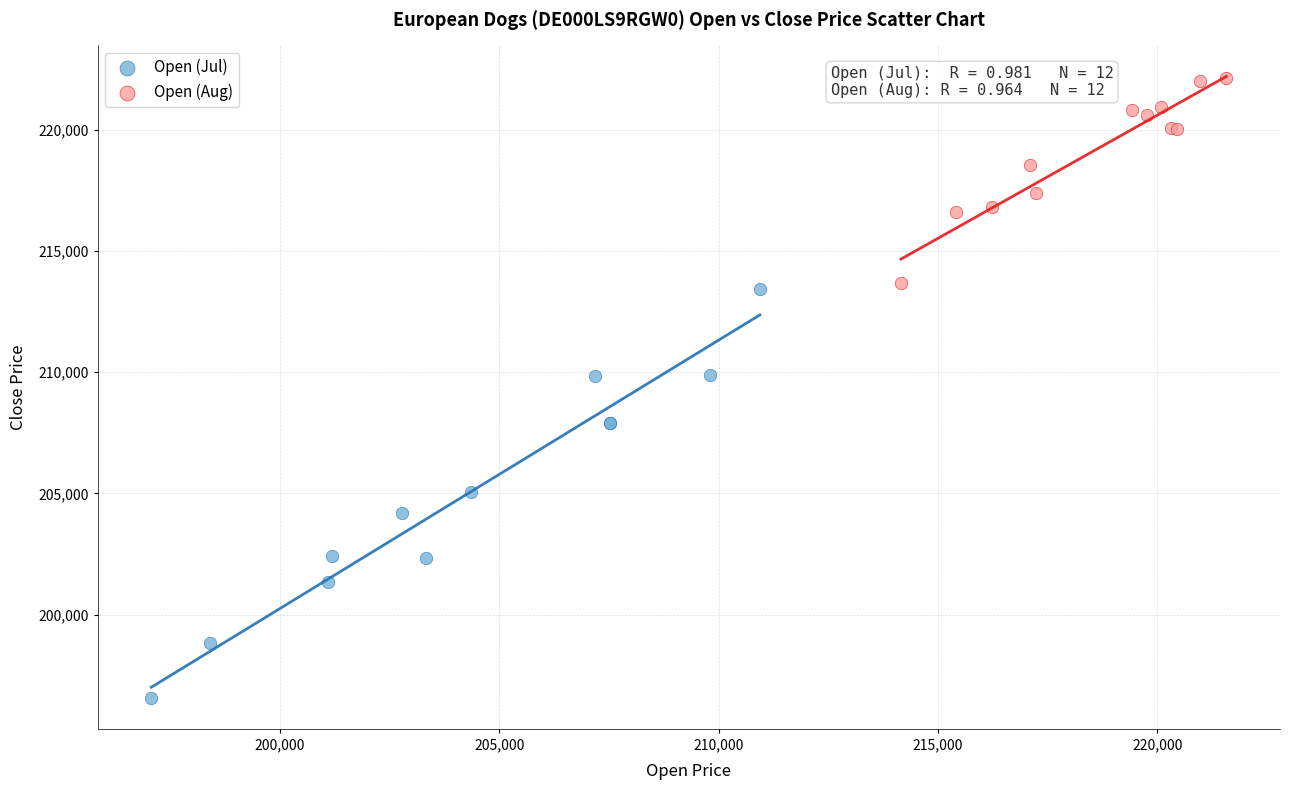

Which series contains the lowest Y value?

Open (Jul)